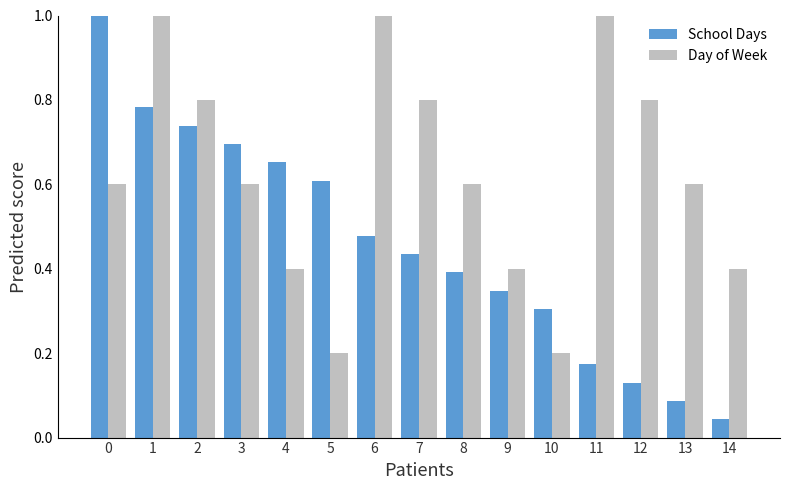

What is the average value of the Day of Week series?

0.6